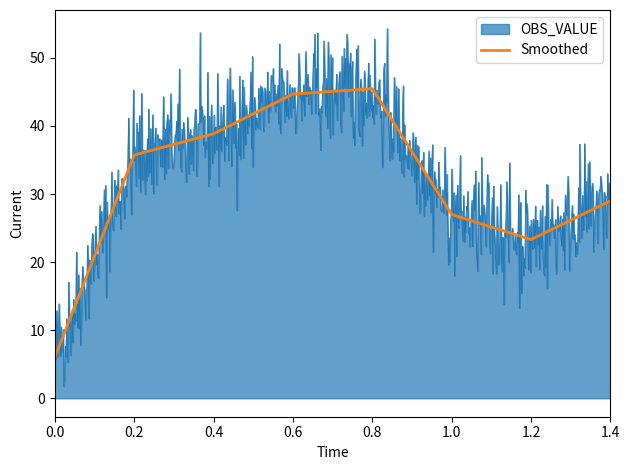

Which has a higher value, 1.4 or 0.0?

1.4